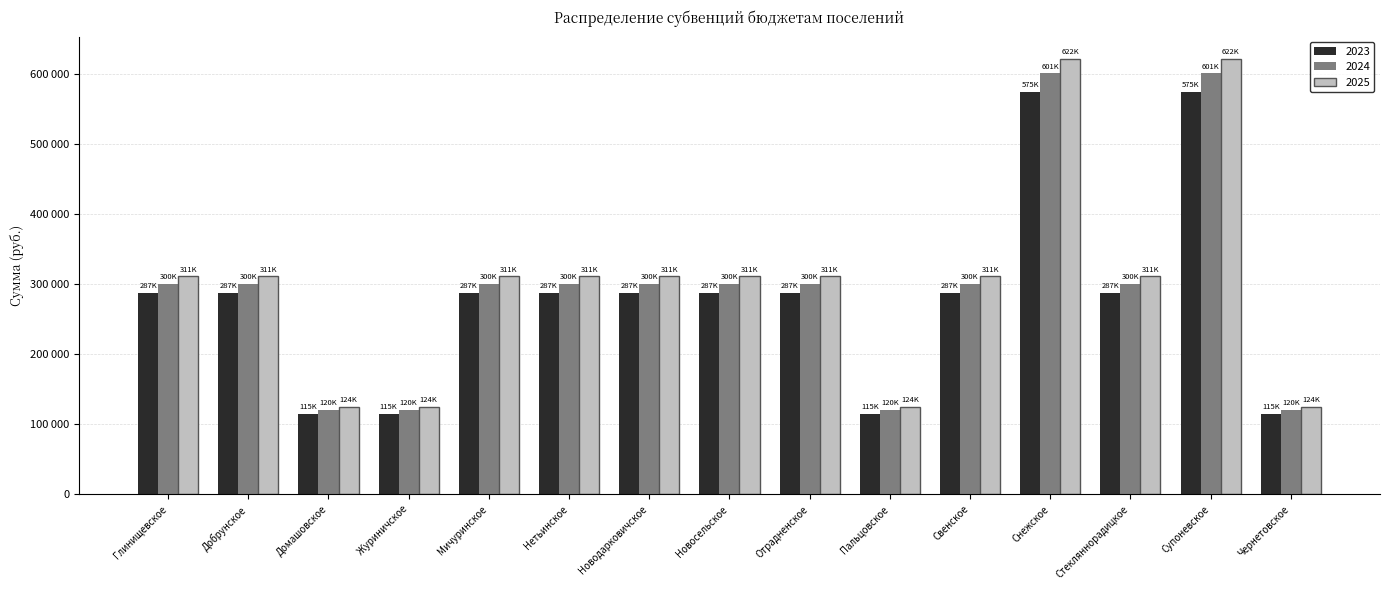

Does the chart contain stacked bars?

No